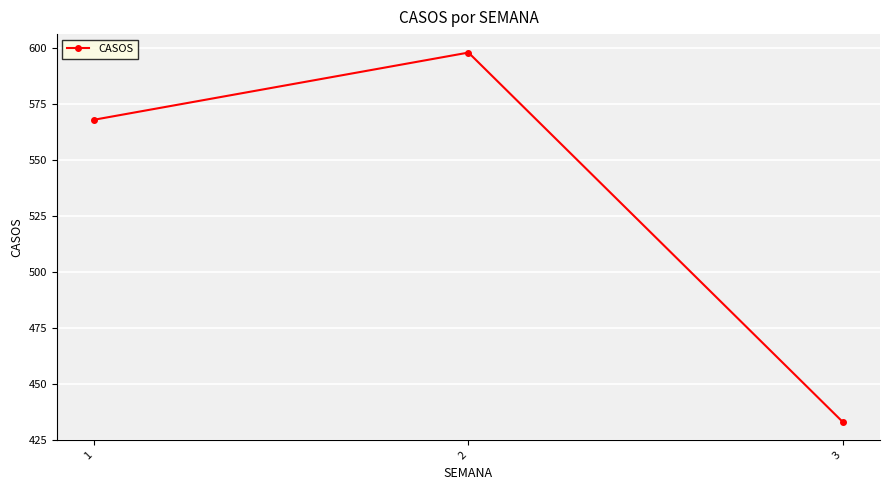

Reading left to right, what are all the values shown in this chart?

568	598	433